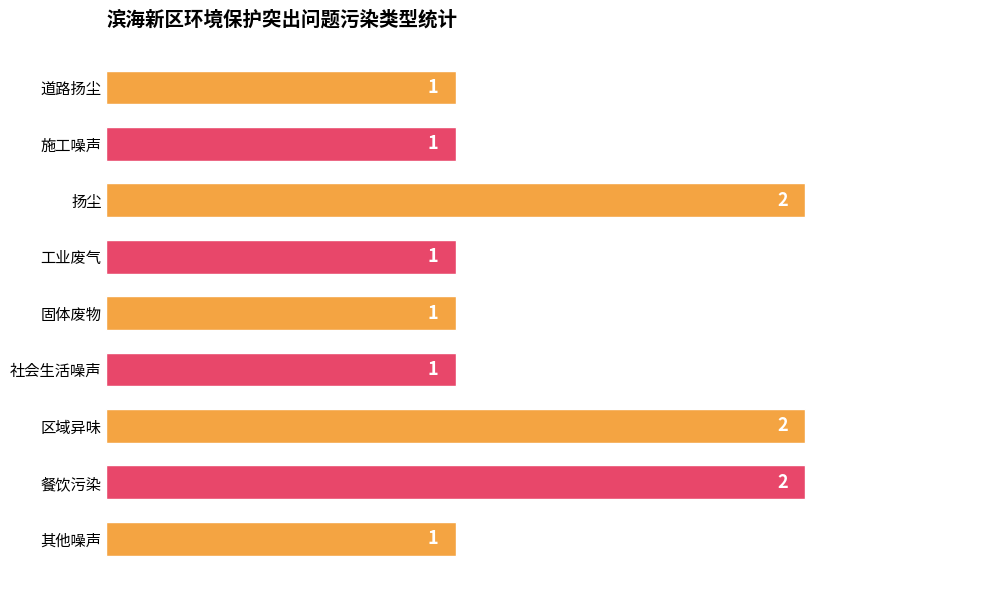

What is the sum of all values?

12